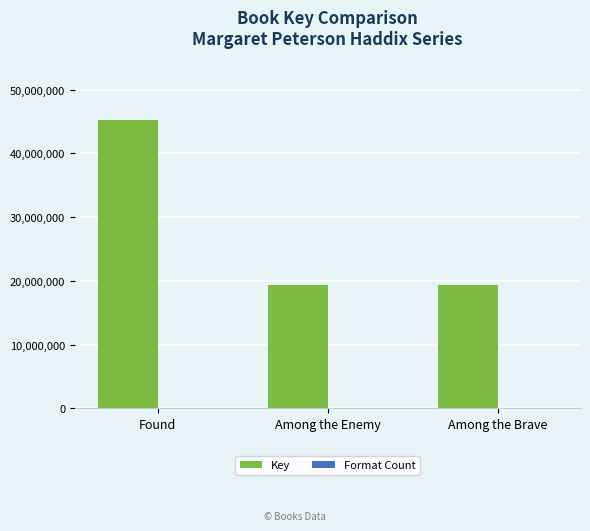

What is the difference between the Key values at Among the Enemy and Among the Brave?

522